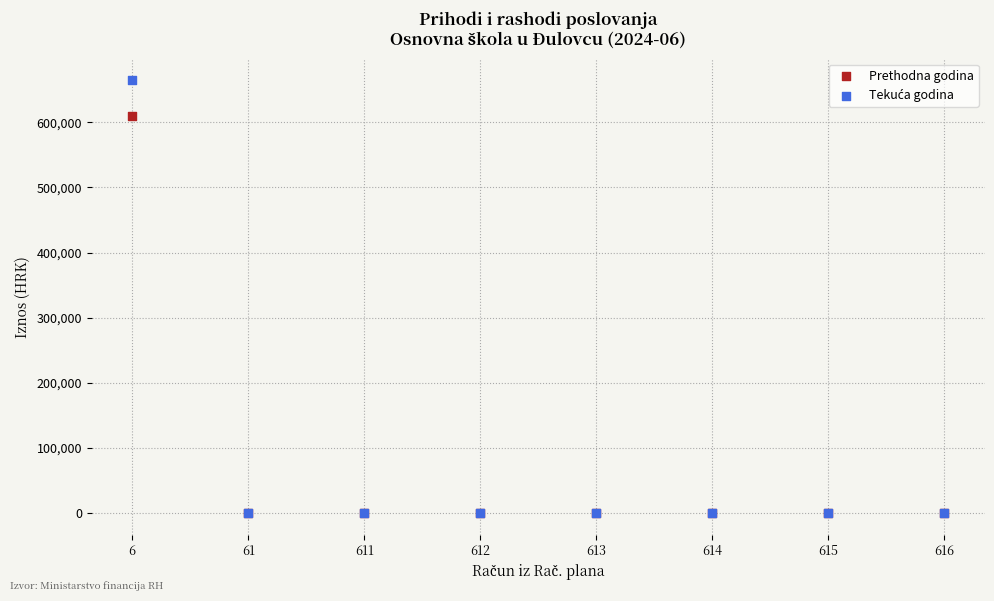

Across all series, what Y value is closest to 332363?

609708.5